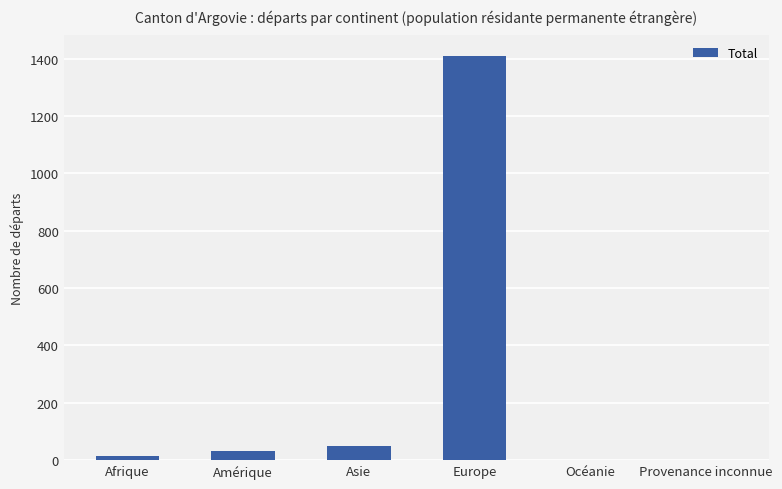

At which category does the chart reach its peak across all series?

Europe